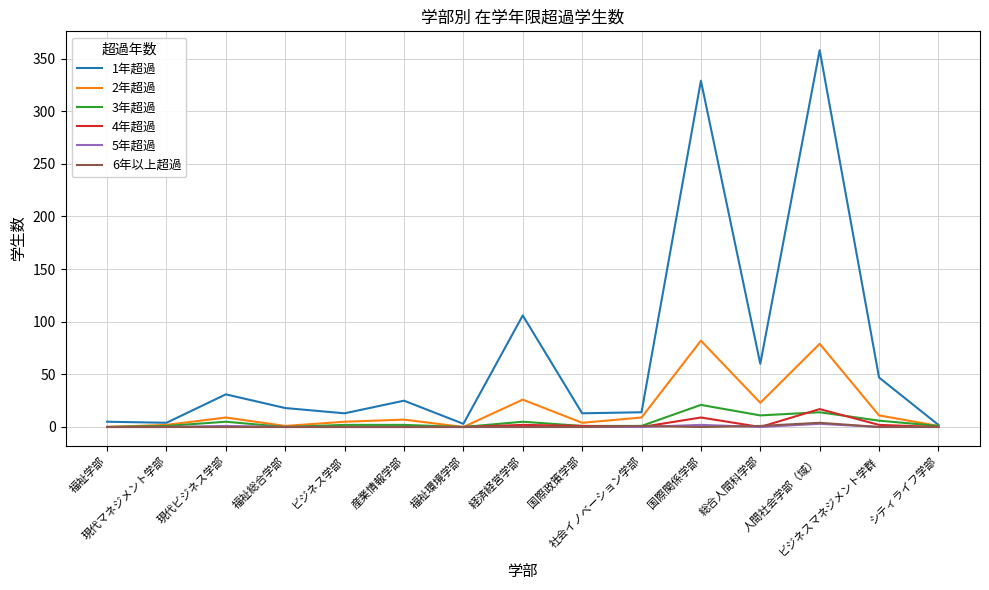

Which series has the largest range (max minus min)?

1年超過